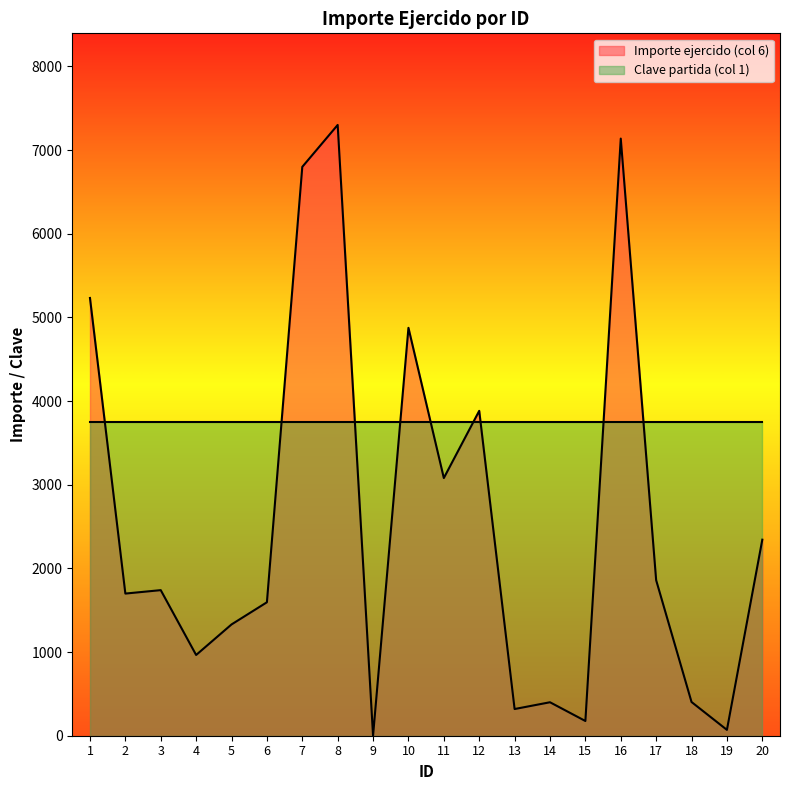

At which category does the chart reach its minimum across all series?

9